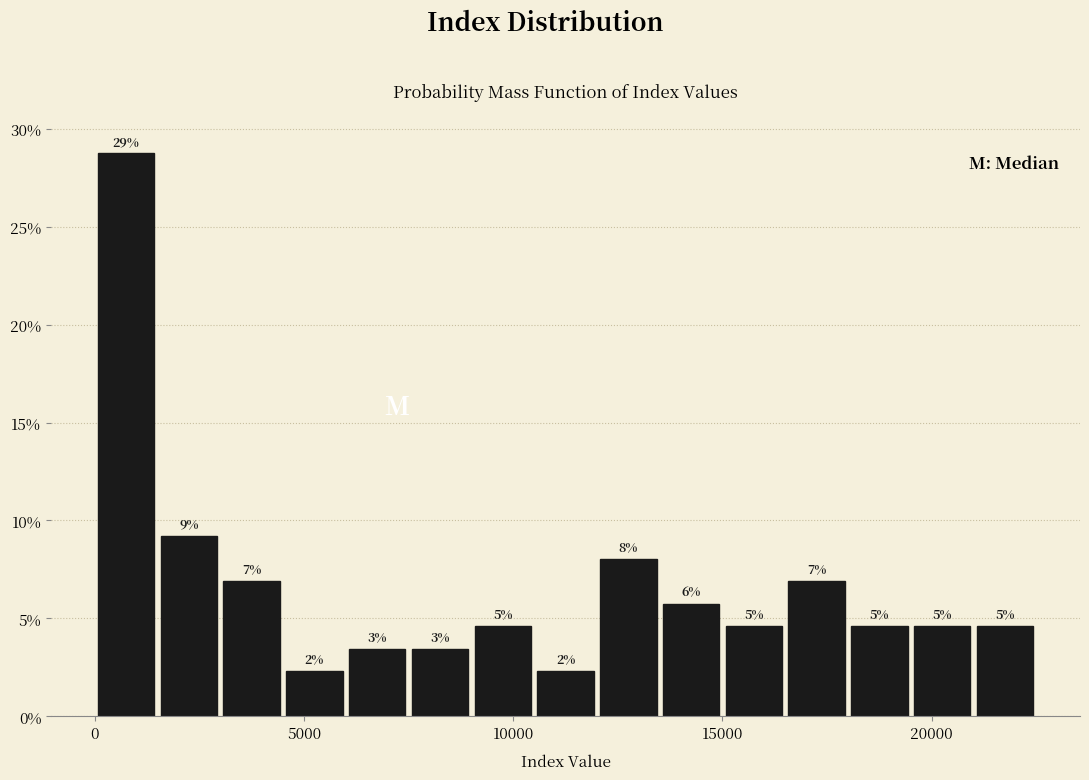

Read against the x-axis, roughly where is the centre of the tallest bar?

1000